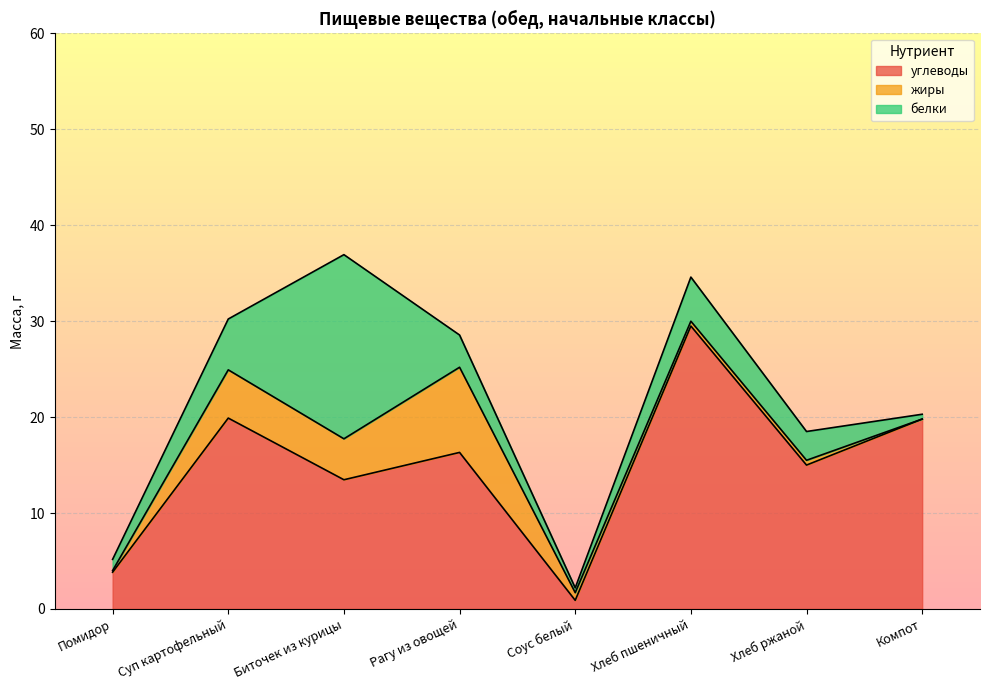

What position from the left is Соус белый?

5